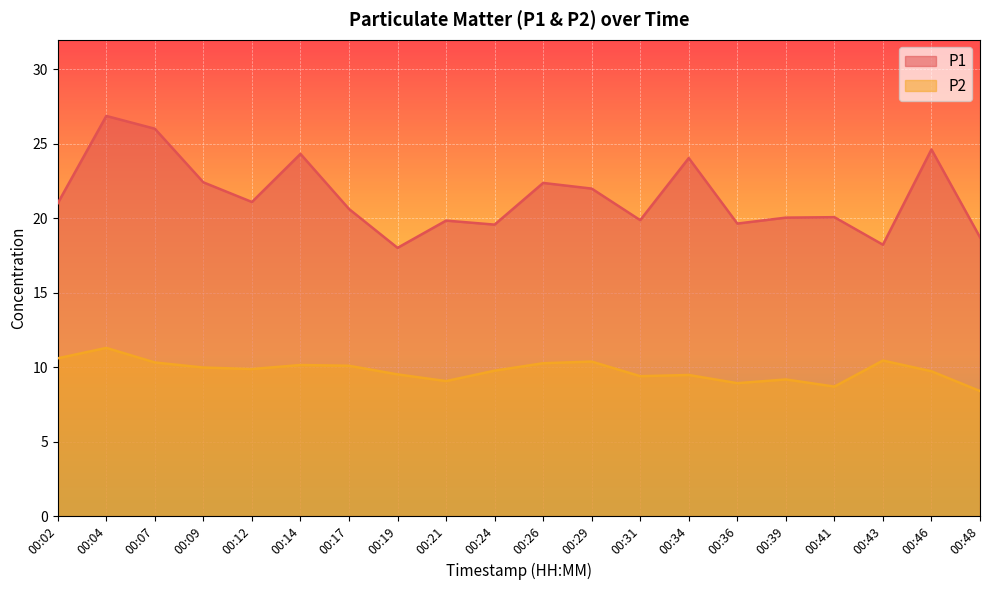

Which category has the lowest value across all series?

00:48